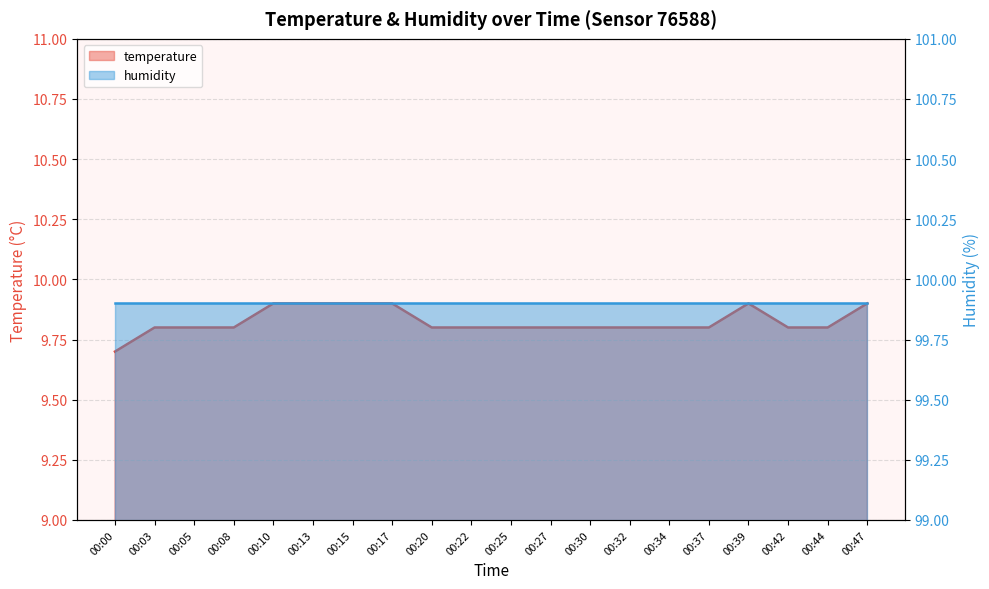

Between 00:37 and 00:42, which is larger?

00:37